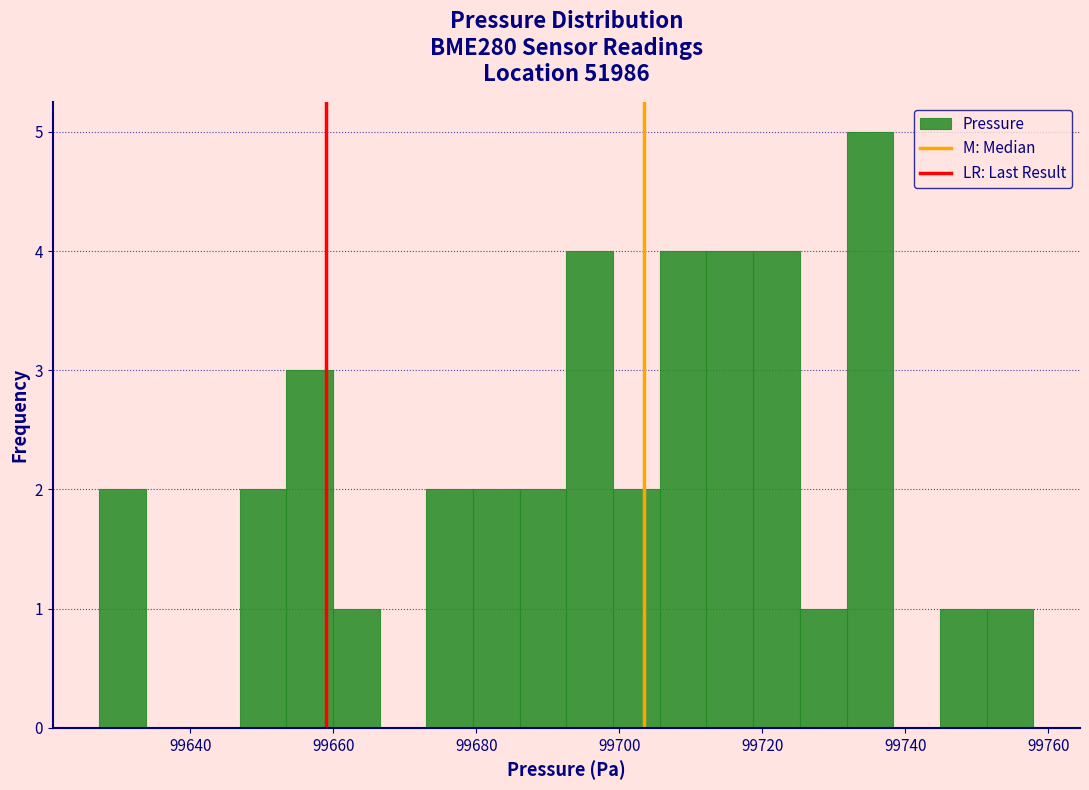

Around what value on the x-axis is the tallest bar? Give the approximate position of its centre, as read against the axis.

99736